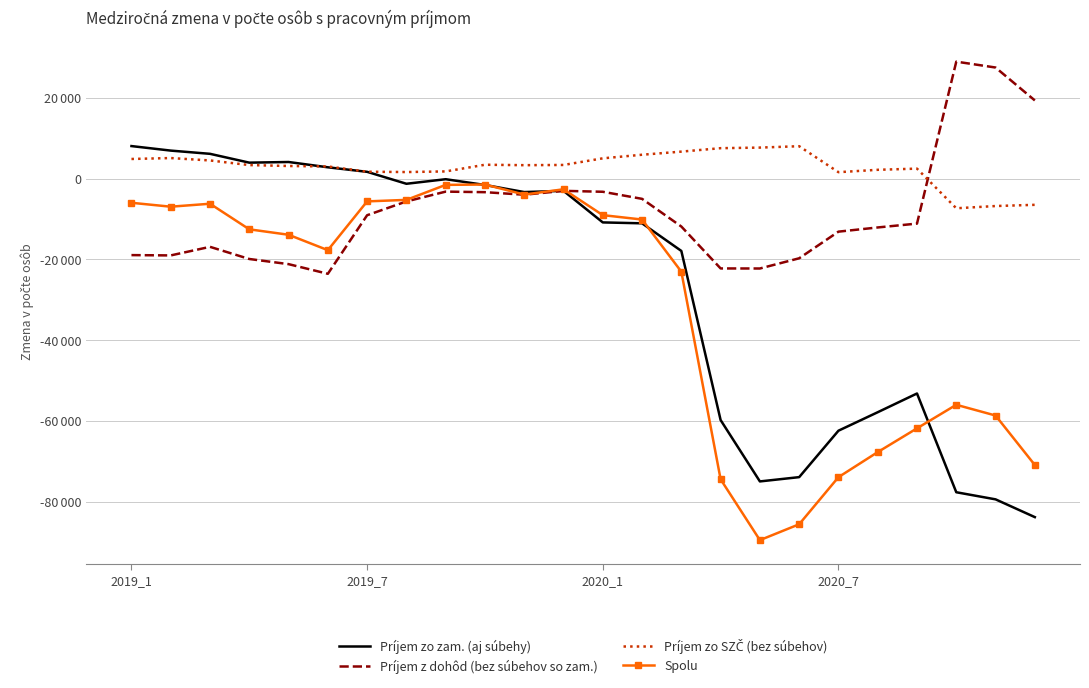

After their last crossing, which series has the higher values: Príjem zo zam. (aj súbehy) or Príjem z dohôd (bez súbehov so zam.)?

Príjem z dohôd (bez súbehov so zam.)